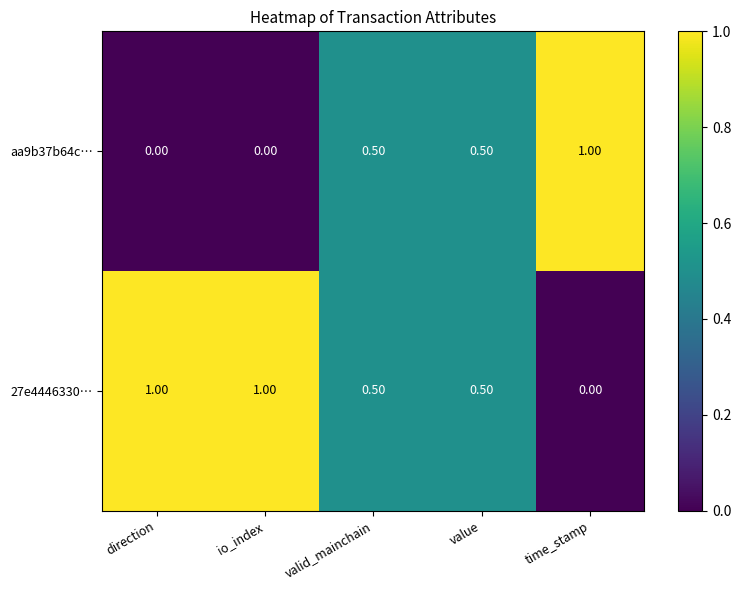

At how many categories does at least one series exceed 0?

5